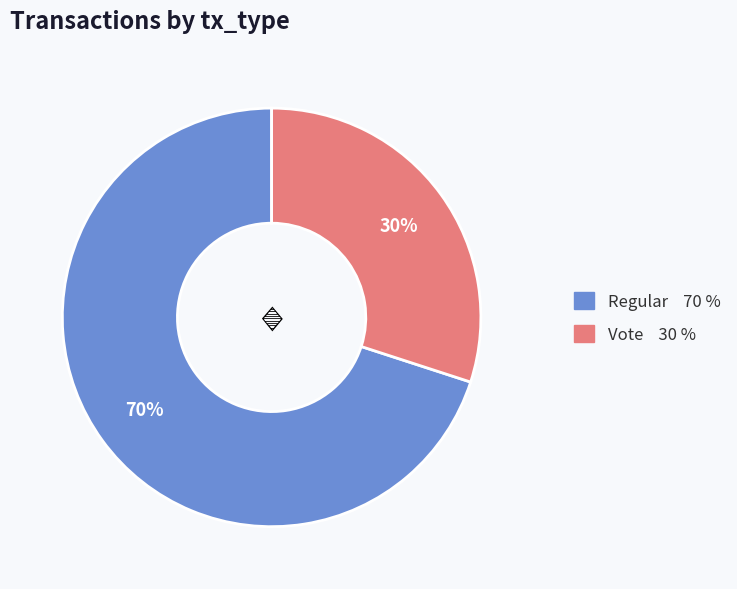

Rank the categories by value from lowest to highest.

Vote, Regular